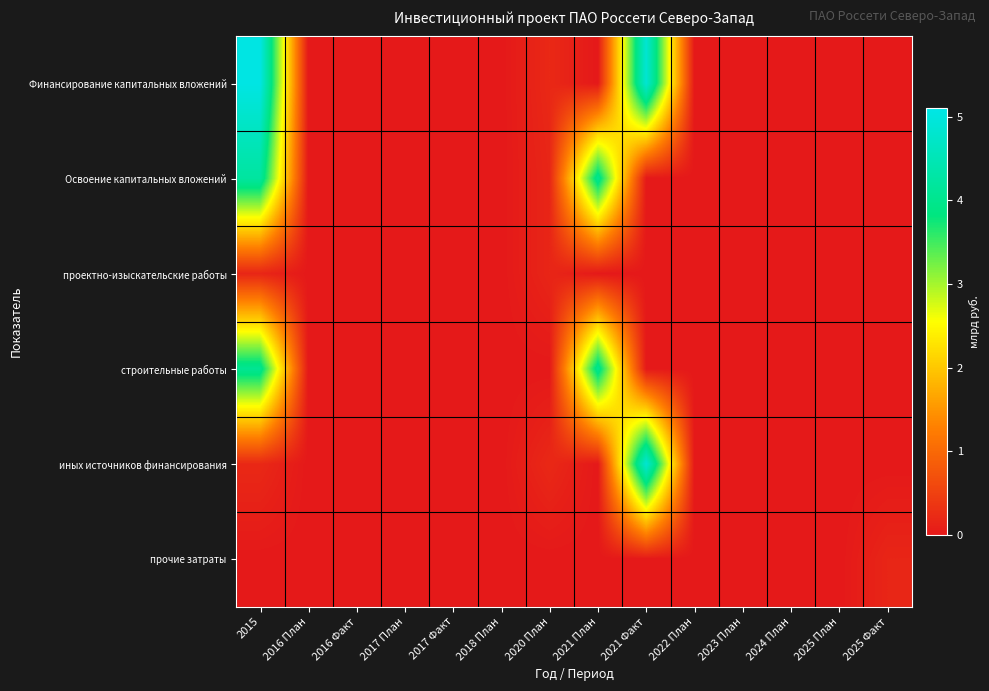

Reading left to right, transcribe all the data shown in this chart.

Финансирование капитальных вложений: 2015=5.1	2016 План=0.0	2016 Факт=0.0	2017 План=0.0	2017 Факт=0.0	2018 План=0.0	2020 План=0.2	2021 План=0.0	2021 Факт=4.9	2022 План=0.0	2023 План=0.0	2024 План=0.0	2025 План=0.0	2025 Факт=0.0
Освоение капитальных вложений: 2015=4.2	2016 План=0.0	2016 Факт=0.0	2017 План=0.0	2017 Факт=0.0	2018 План=0.0	2020 План=0.2	2021 План=4.1	2021 Факт=0.0	2022 План=0.0	2023 План=0.0	2024 План=0.0	2025 План=0.0	2025 Факт=0.0
проектно-изыскательские работы: 2015=0.2	2016 План=0.0	2016 Факт=0.0	2017 План=0.0	2017 Факт=0.0	2018 План=0.0	2020 План=0.2	2021 План=0.0	2021 Факт=0.0	2022 План=0.0	2023 План=0.0	2024 План=0.0	2025 План=0.0	2025 Факт=0.0
строительные работы: 2015=4.1	2016 План=0.0	2016 Факт=0.0	2017 План=0.0	2017 Факт=0.0	2018 План=0.0	2020 План=0.0	2021 План=4.1	2021 Факт=0.0	2022 План=0.0	2023 План=0.0	2024 План=0.0	2025 План=0.0	2025 Факт=0.0
иных источников финансирования: 2015=0.2	2016 План=0.0	2016 Факт=0.0	2017 План=0.0	2017 Факт=0.0	2018 План=0.0	2020 План=0.2	2021 План=0.0	2021 Факт=4.9	2022 План=0.0	2023 План=0.0	2024 План=0.0	2025 План=0.0	2025 Факт=0.0
прочие затраты: 2015=0.0	2016 План=0.0	2016 Факт=0.0	2017 План=0.0	2017 Факт=0.0	2018 План=0.0	2020 План=0.0	2021 План=0.0	2021 Факт=0.0	2022 План=0.0	2023 План=0.0	2024 План=0.0	2025 План=0.0	2025 Факт=0.2